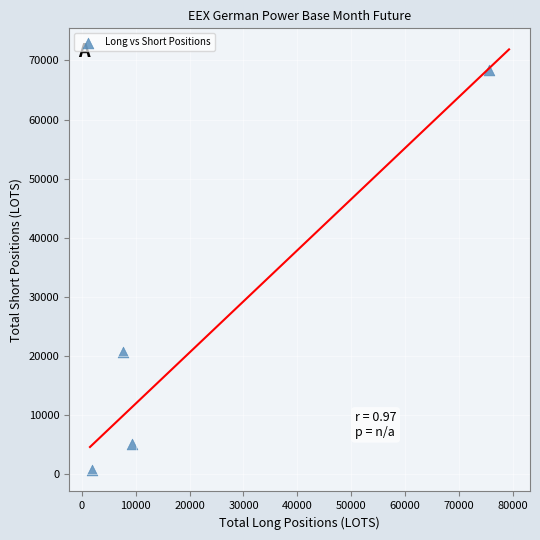

What is the range of X values (max minus min)?

73575.7